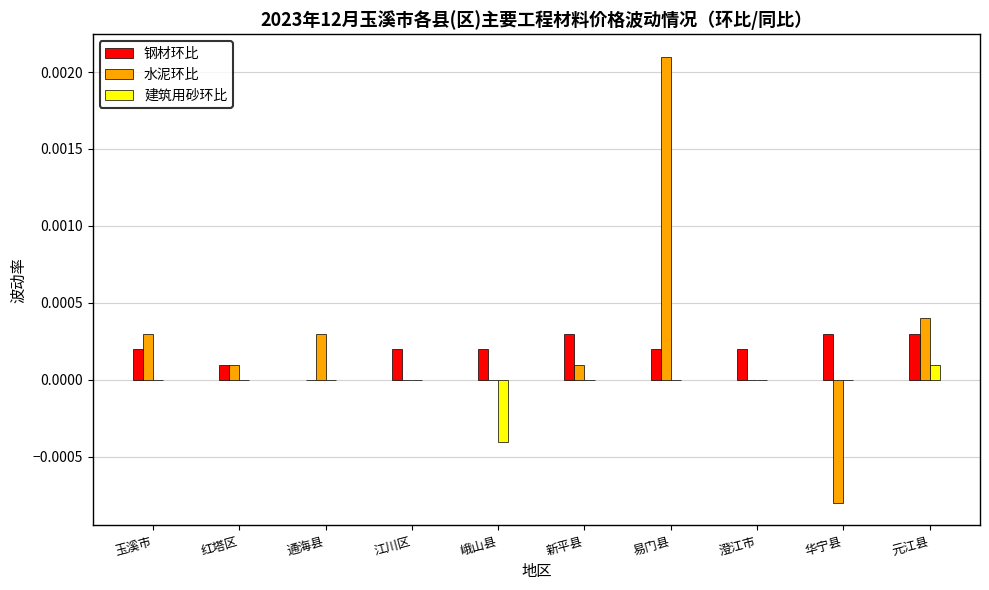

True or false: 钢材环比 has a value of 0.0 at 元江县.

True